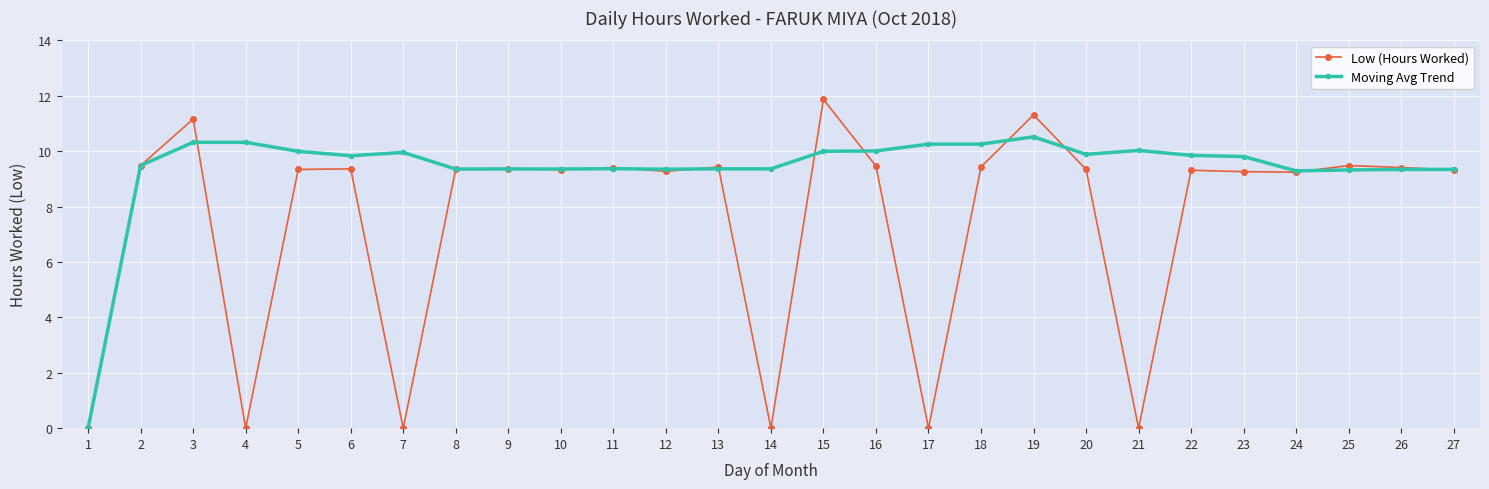

Rank the series by their average value, from lowest to highest.

Low (Hours Worked), Moving Avg Trend